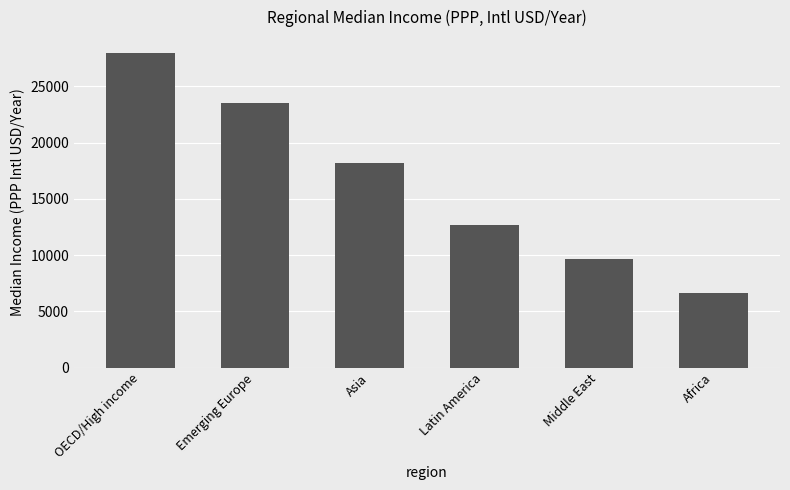

What position from the left is Middle East?

5